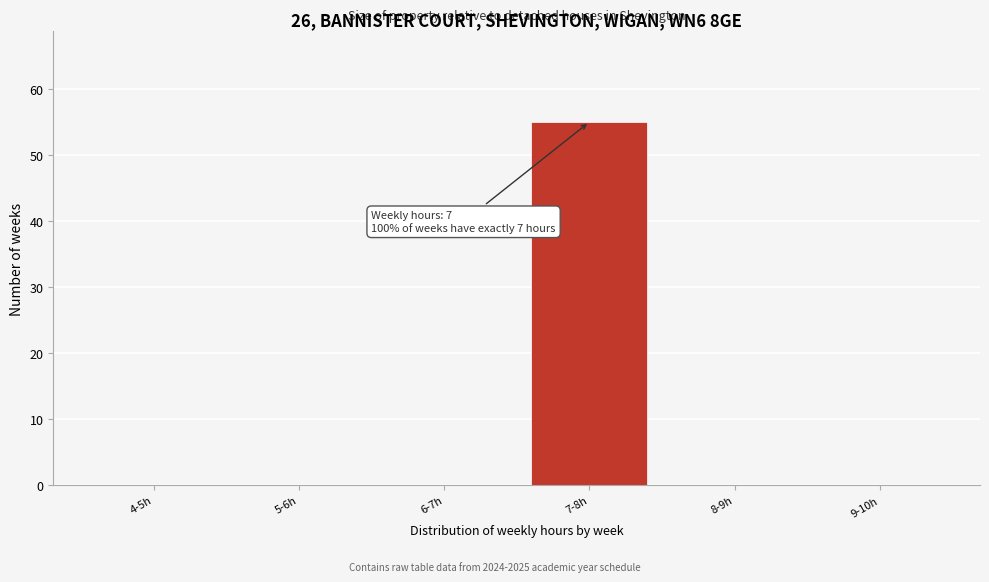

Reading right to left, list all the values displayed in this chart.

9-10h=0	8-9h=0	7-8h=55	6-7h=0	5-6h=0	4-5h=0